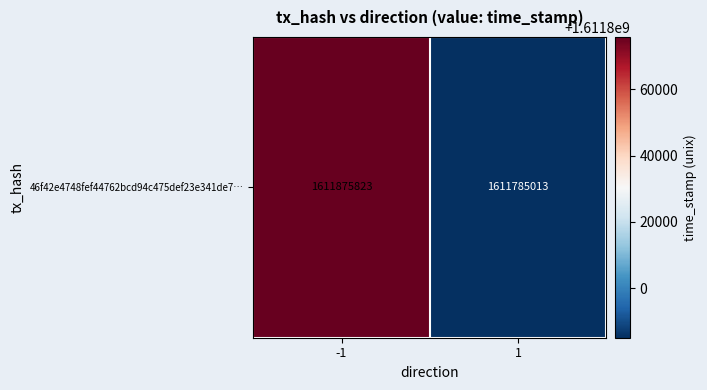

How many values are between 1611785013 and 1611875823?

2